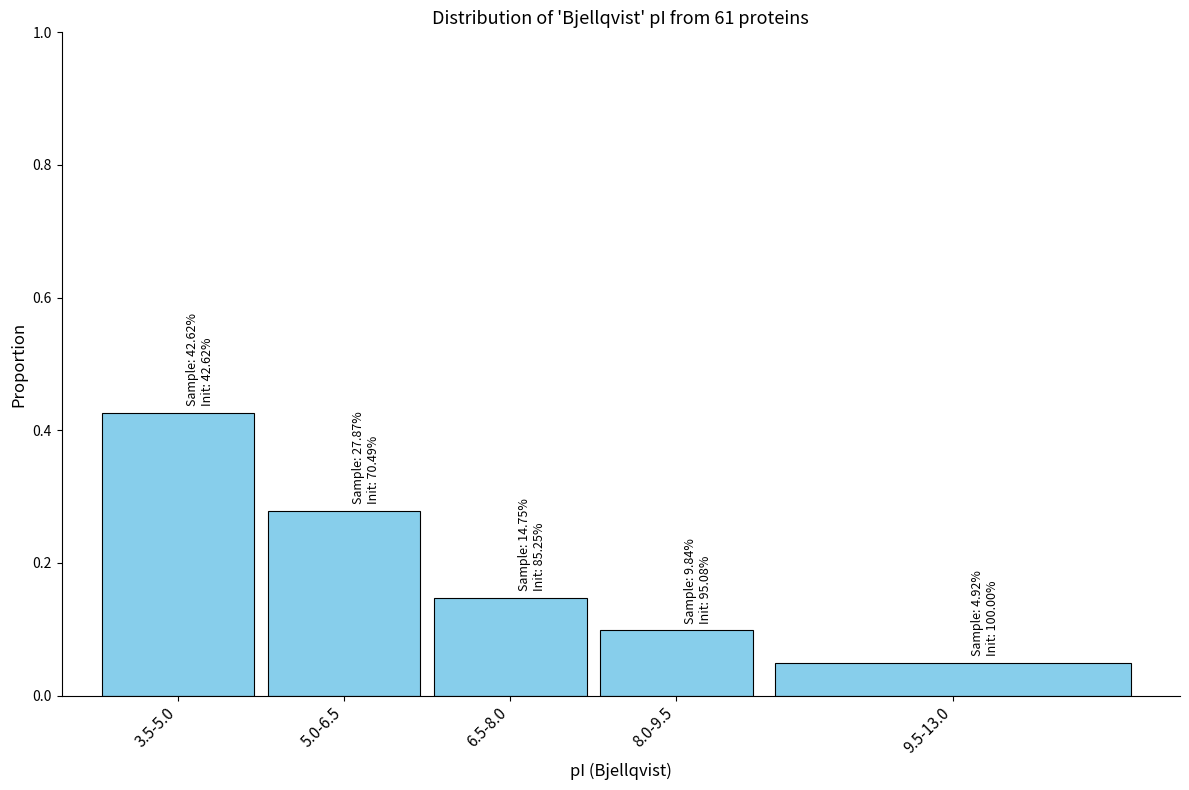

What position from the left is 5.0-6.5?

2